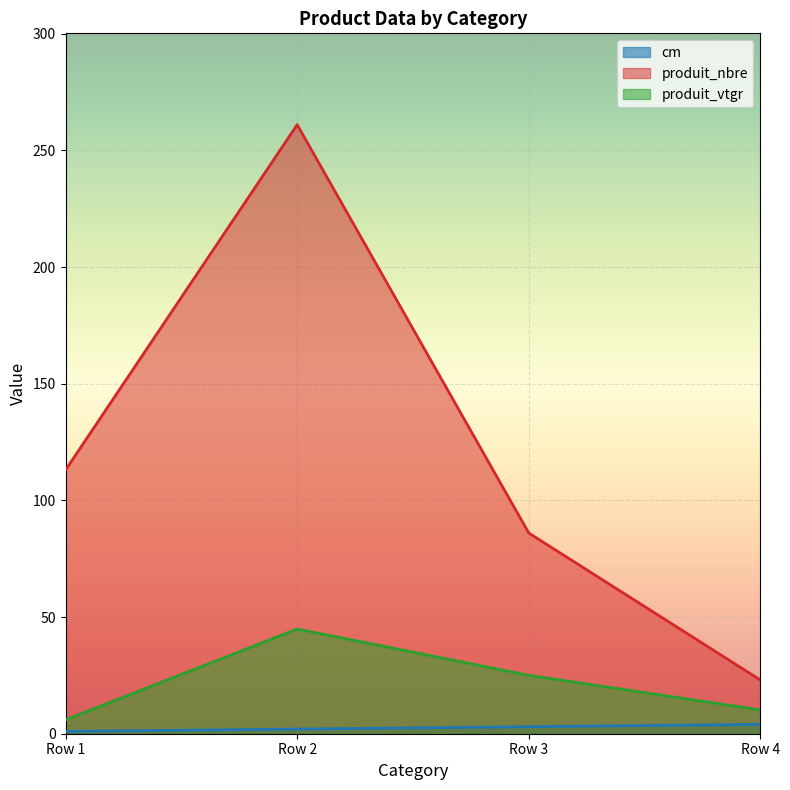

What is the value of the produit_nbre point at the 3rd from the left?

86.0